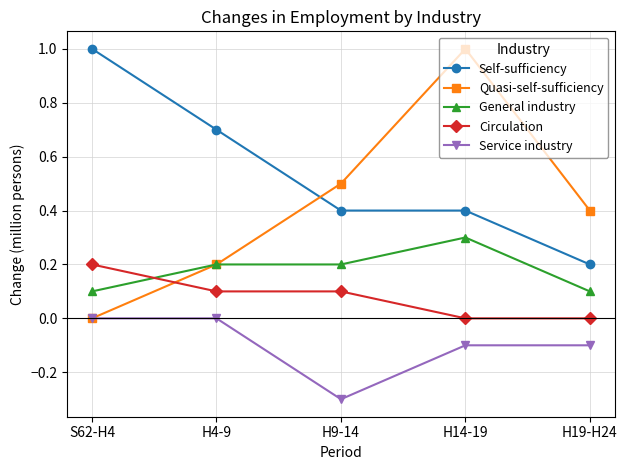

Does the chart have visible grid lines?

Yes